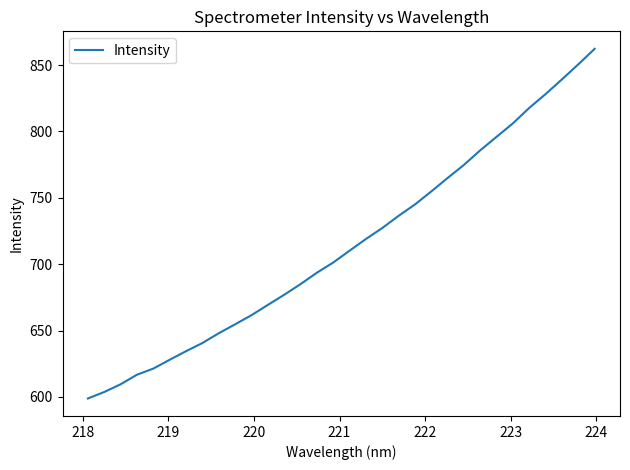

What is the minimum value shown in the chart?

598.8